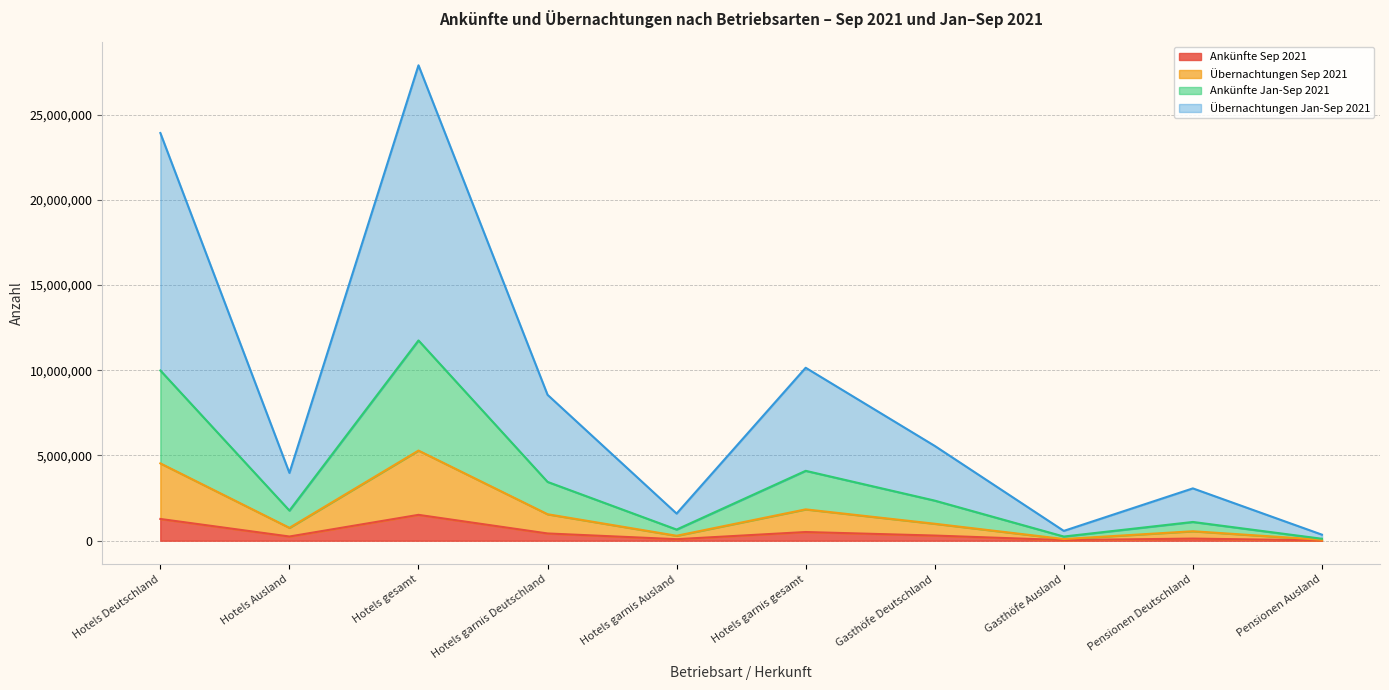

Is it true that Ankünfte Jan-Sep 2021 equals 6272557 at Hotels garnis gesamt?

False